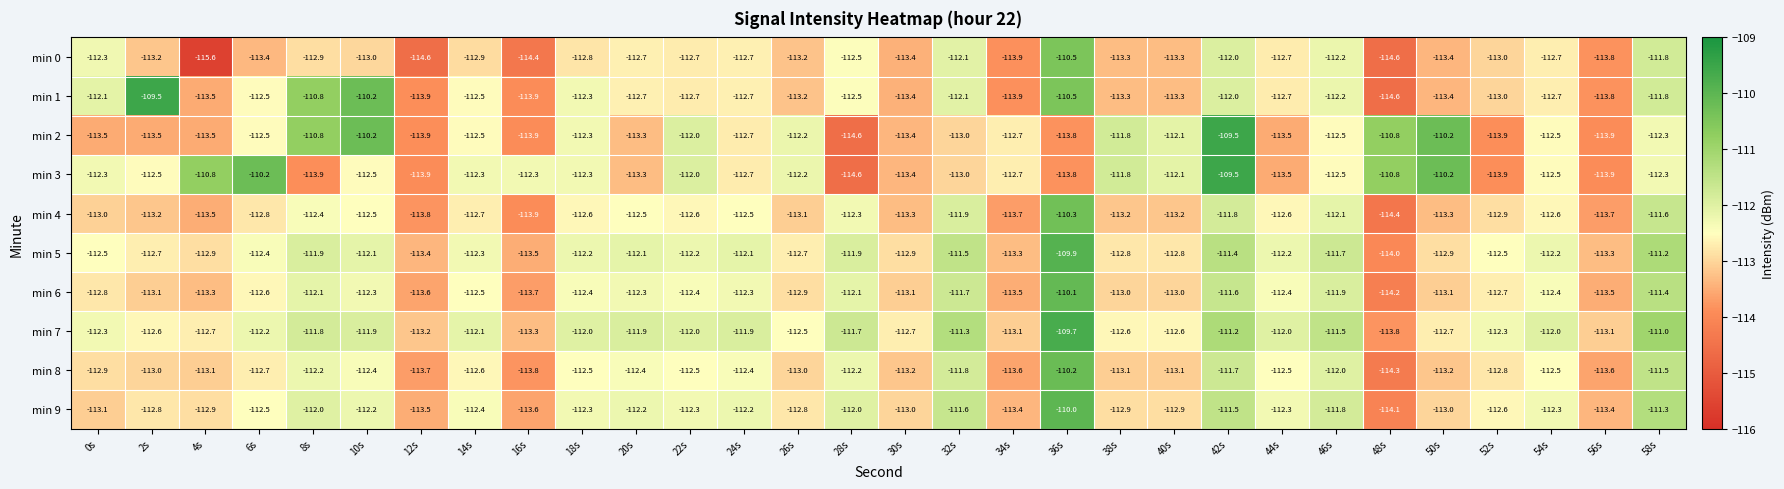

What is the difference between the min 7 values at 2s and 6s?

0.4